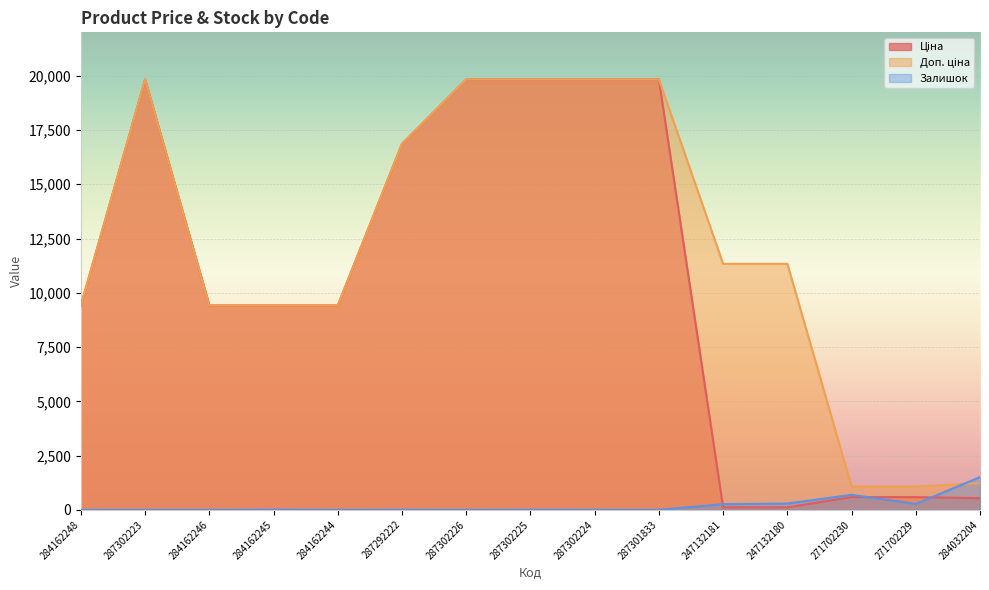

In Залишок, how many points are higher than both neighbors (excluding endpoints)?

5